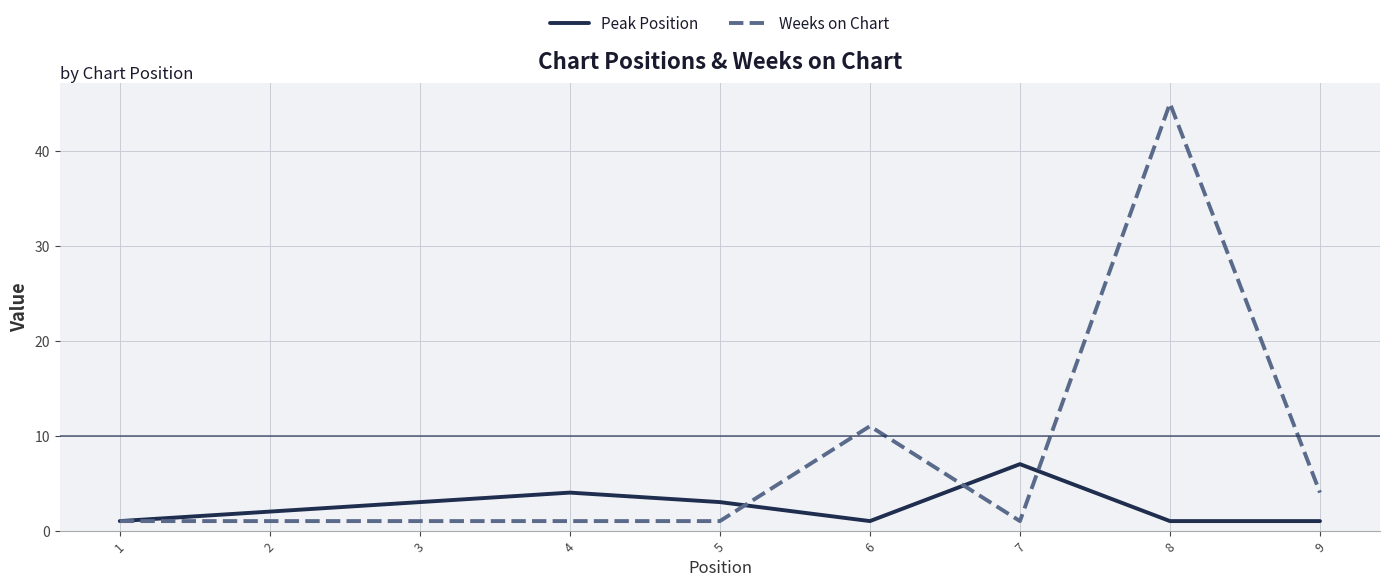

List the series in order of their peak value, highest first.

Weeks on Chart, Peak Position